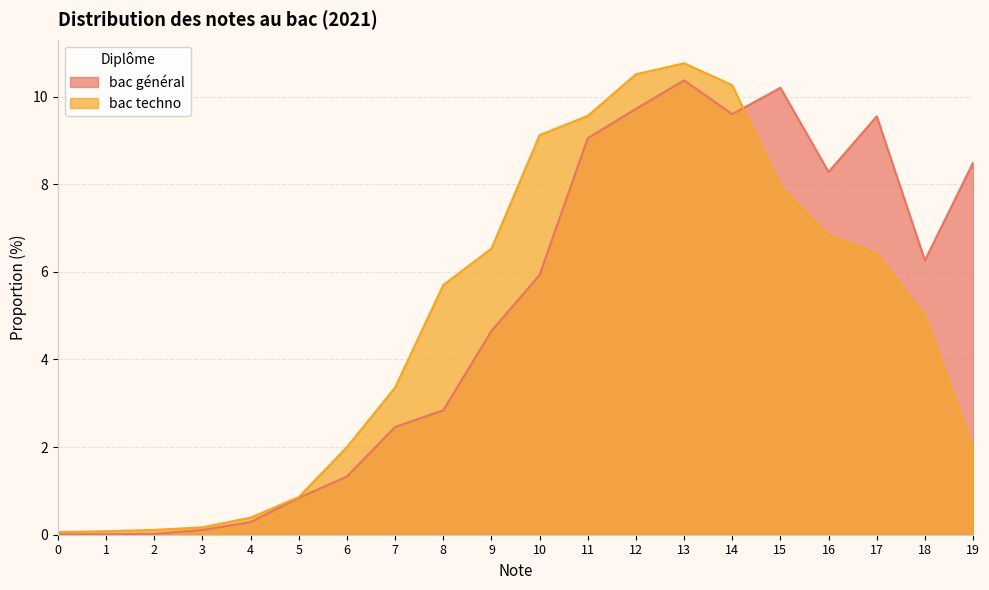

What is the difference between the bac techno values at 10 and 6?

7.1